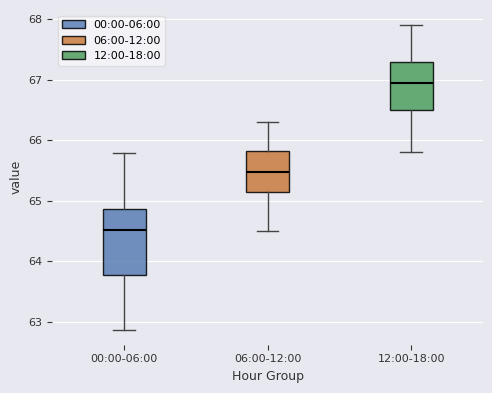

Reading left to right, transcribe this box plot: for each box, give where its median line is, the range the box spans, and where its two whiskers end, as read against the y-axis. The values are not printed on the chart, so give them approximately, as read against the axis.

00:00-06:00: median 64.5, box 63.8 to 64.9, whiskers 62.9 to 65.8
06:00-12:00: median 65.5, box 65.1 to 65.8, whiskers 64.5 to 66.3
12:00-18:00: median 67.0, box 66.5 to 67.3, whiskers 65.8 to 67.9